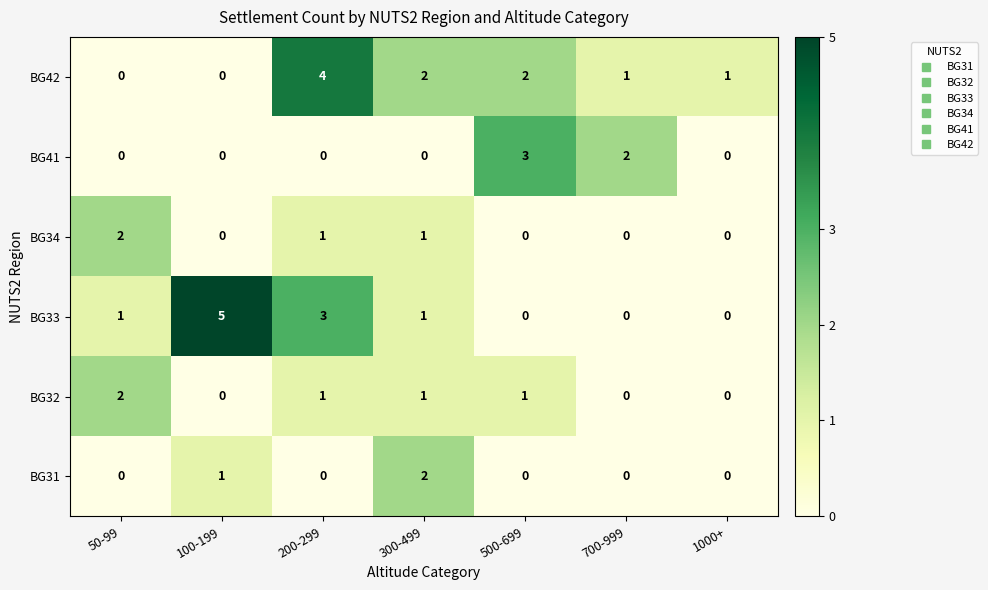

What is the greatest value displayed?

5